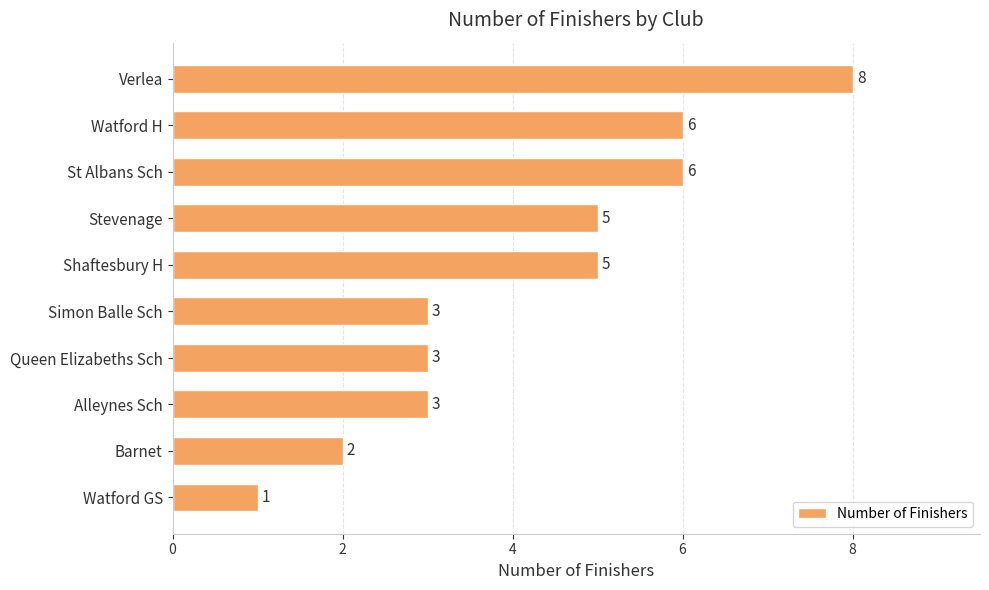

What is the label of the 4th bar from the top?

Stevenage